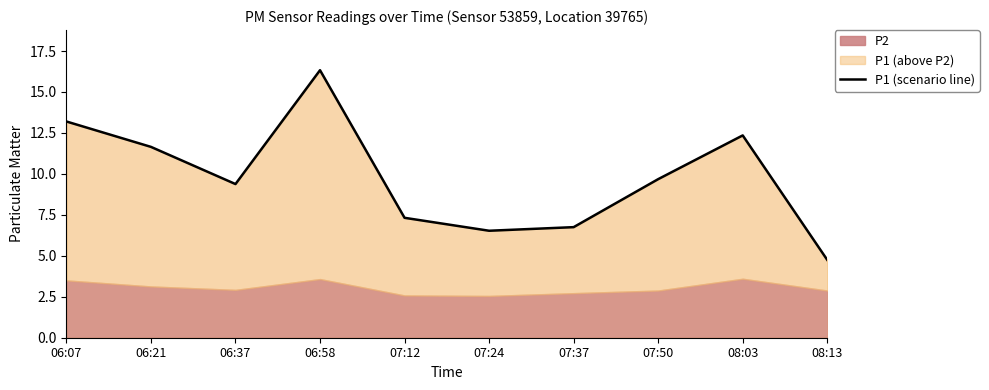

What is the label of the 10th point from the right?

06:07